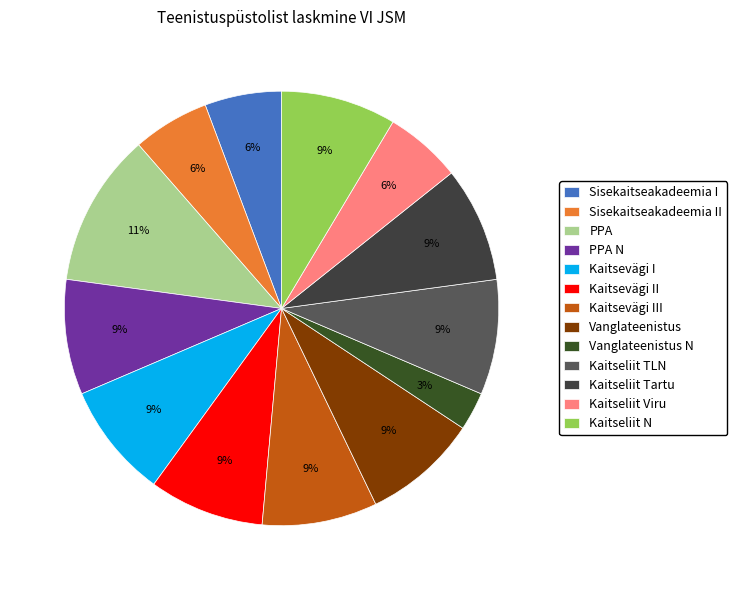

Count the number of slices in the pie.

13